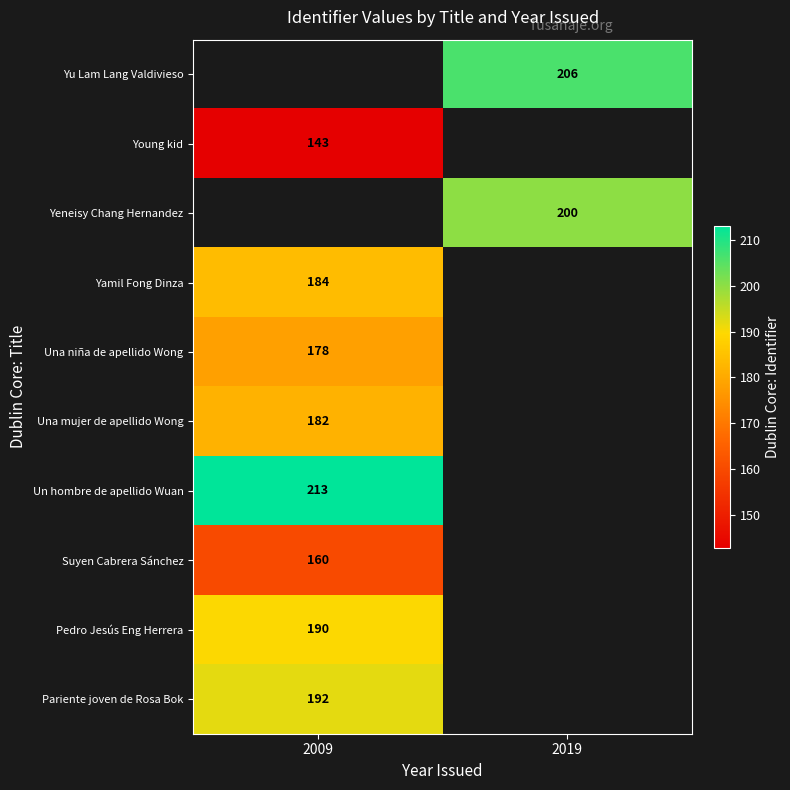

What is the minimum value shown in the chart?

143.0